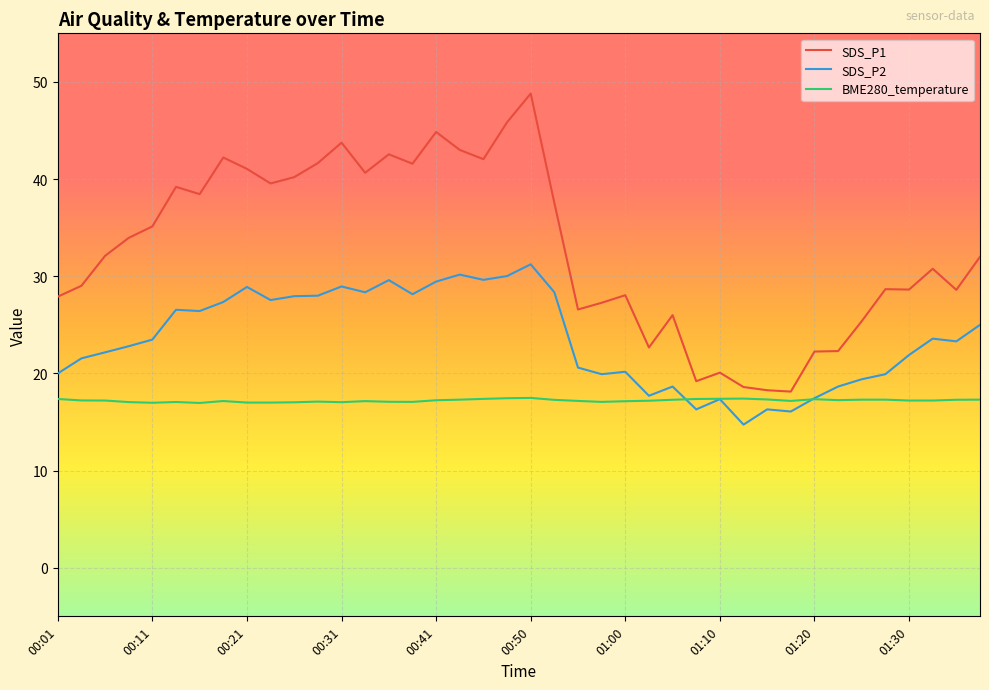

Count the number of categories in the chart.

40